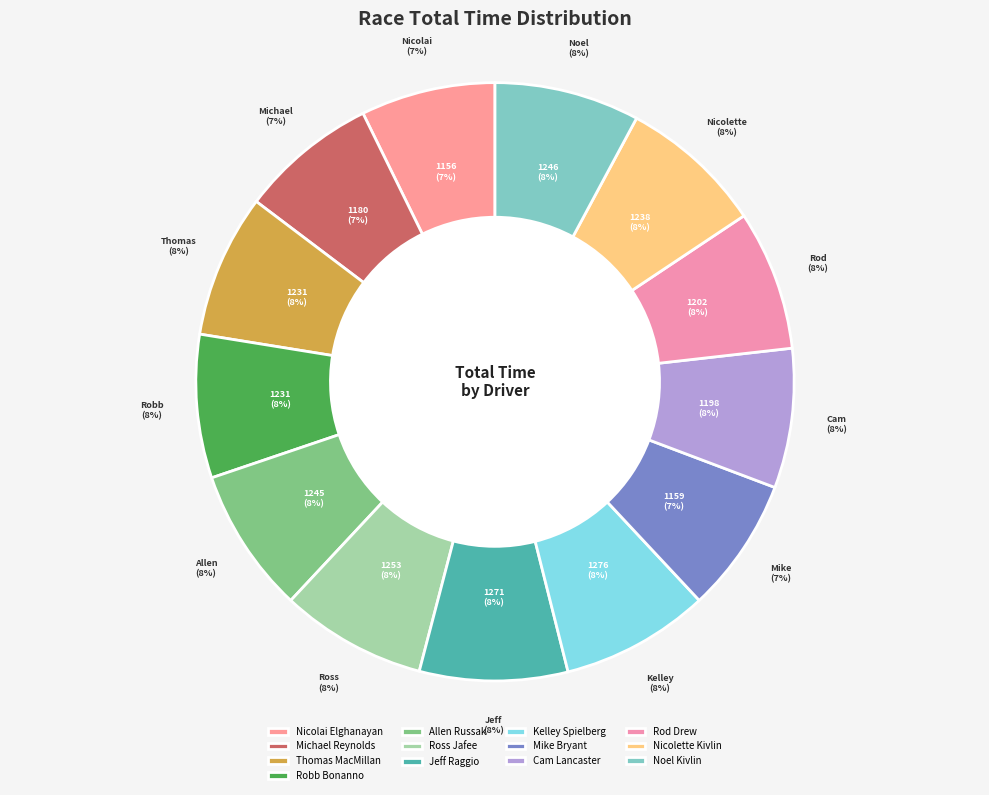

How many slices are in this pie chart?

13